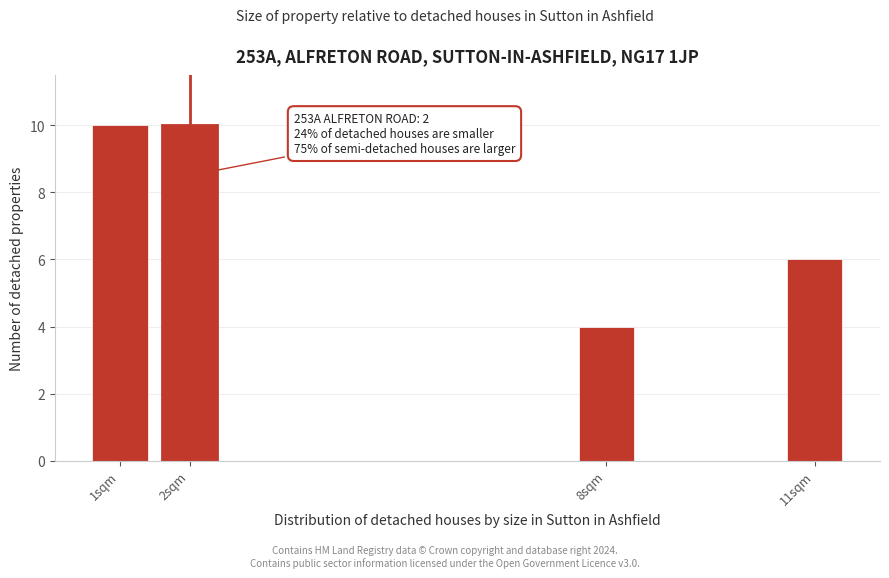

Reading left to right, what are all the values shown in this chart?

1sqm=10	2sqm=10	8sqm=4	11sqm=6